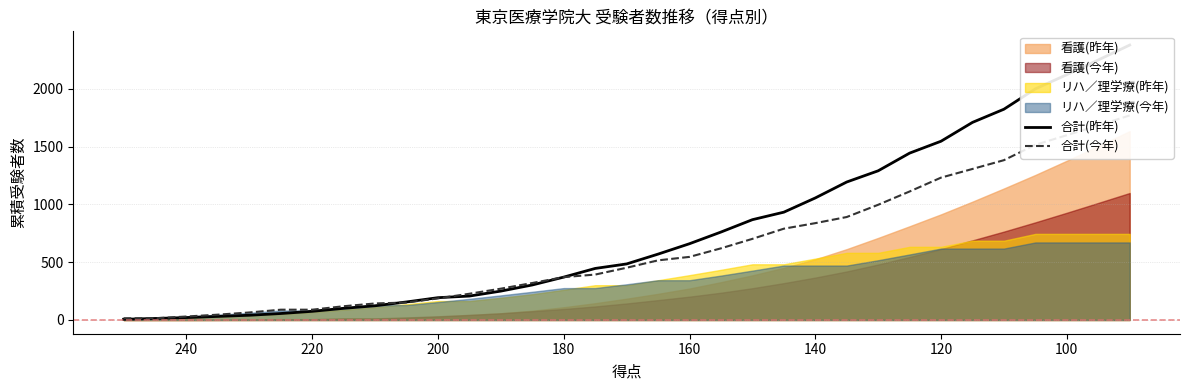

The value of 合計(今年) at 180 is 48. True or false?

False